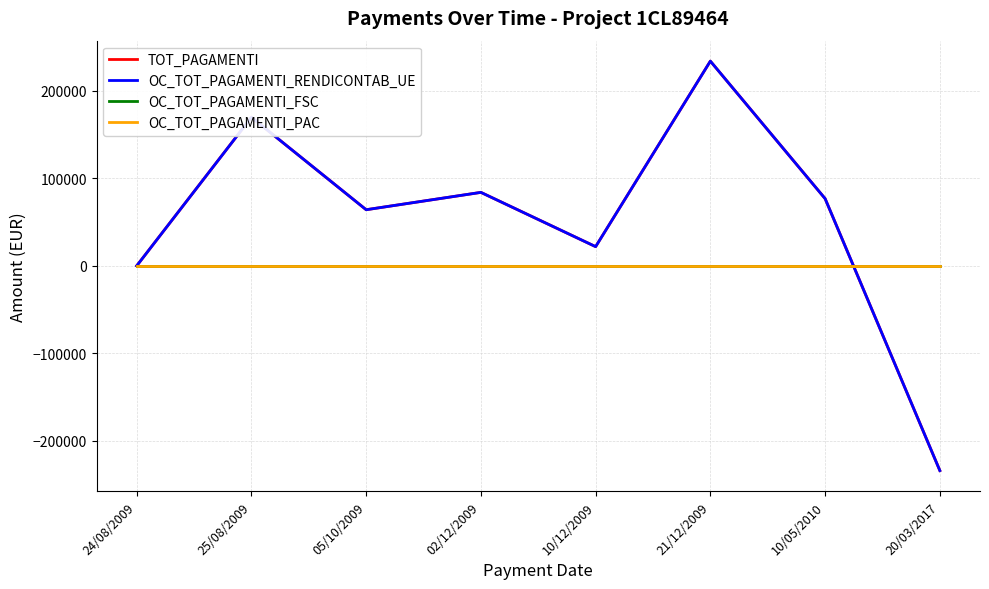

Which category has the highest value in the OC_TOT_PAGAMENTI_FSC series?

24/08/2009